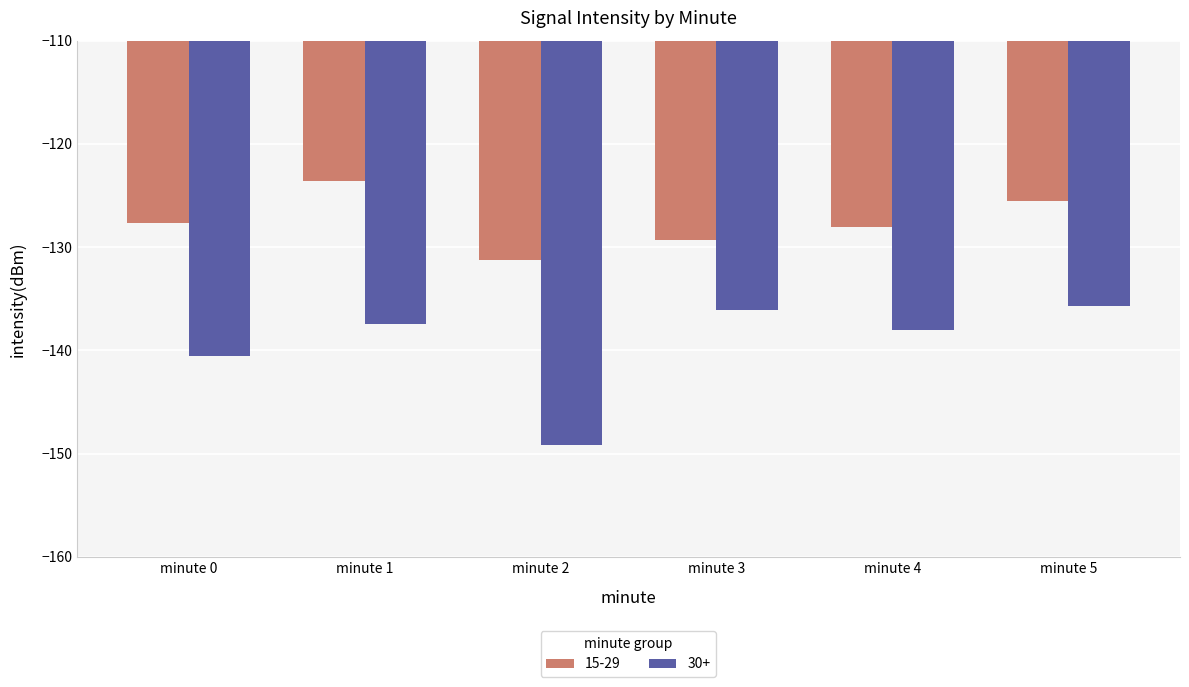

What is the lowest value of the 30+ series?

-149.1